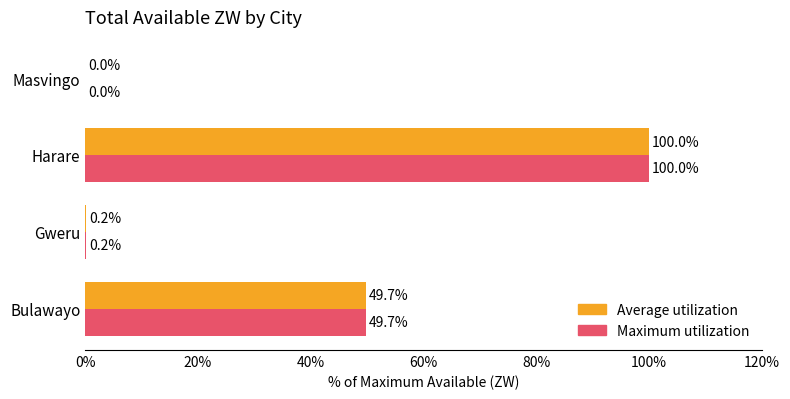

What are all the series names shown in the legend?

Average utilization, Maximum utilization